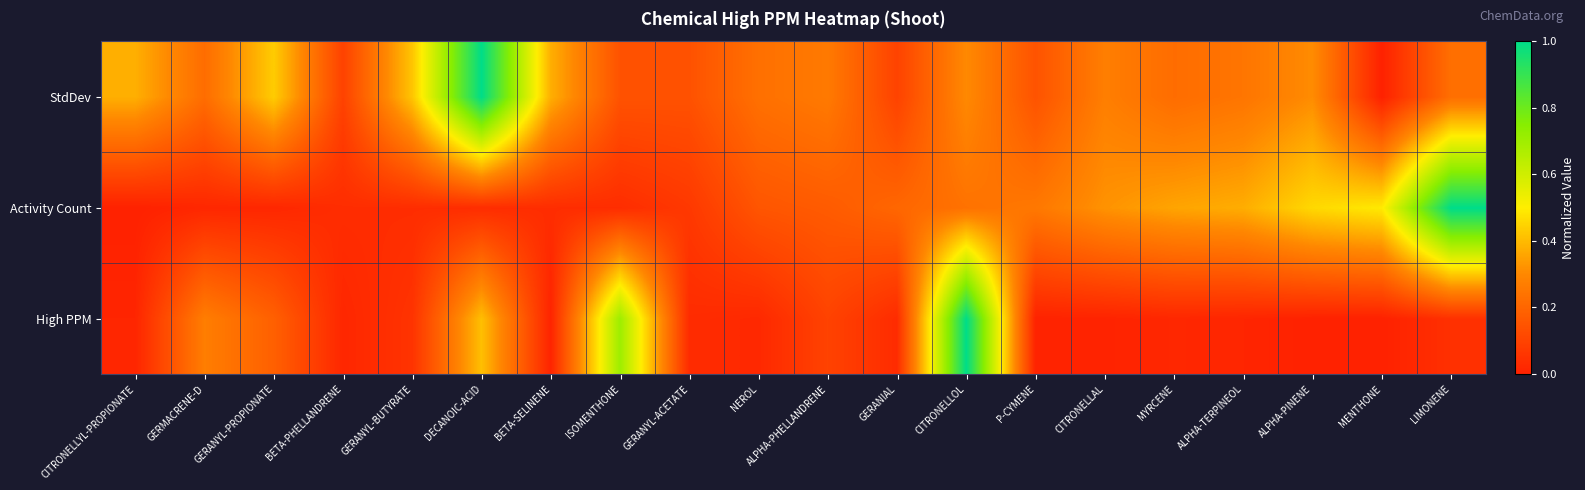

How many series are shown in this chart?

3